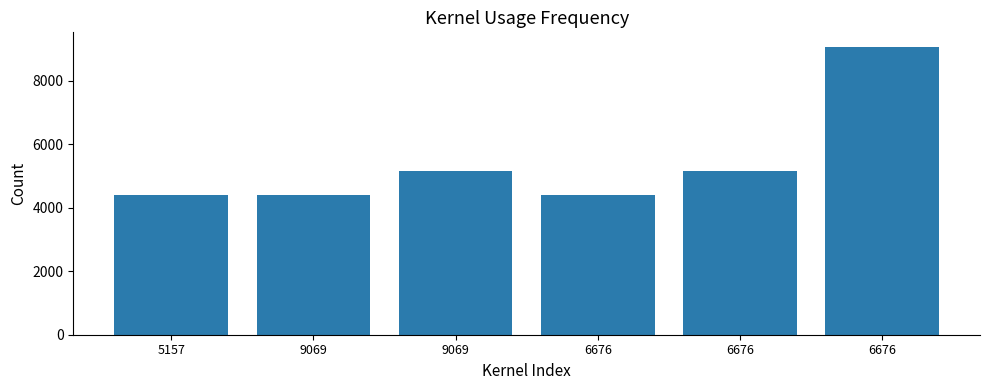

How many data points does each series have?

6